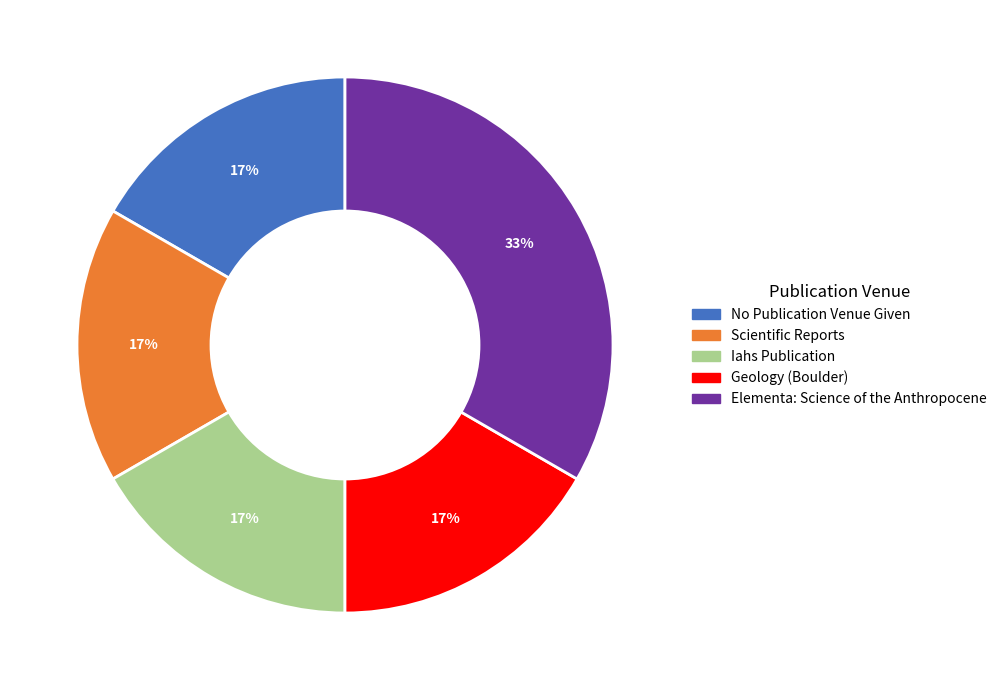

Count the number of slices in the pie.

5